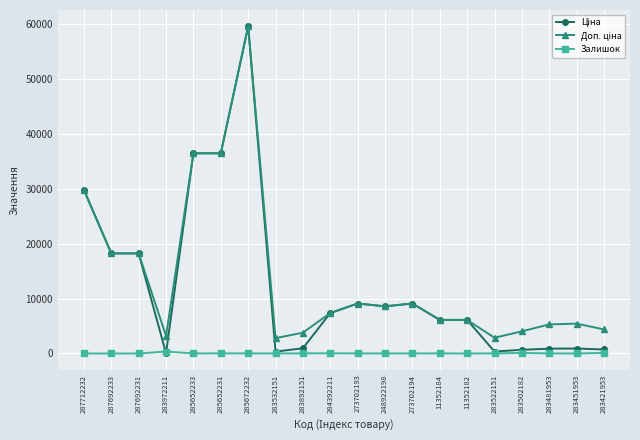

What is the maximum value shown in the chart?

59523.0